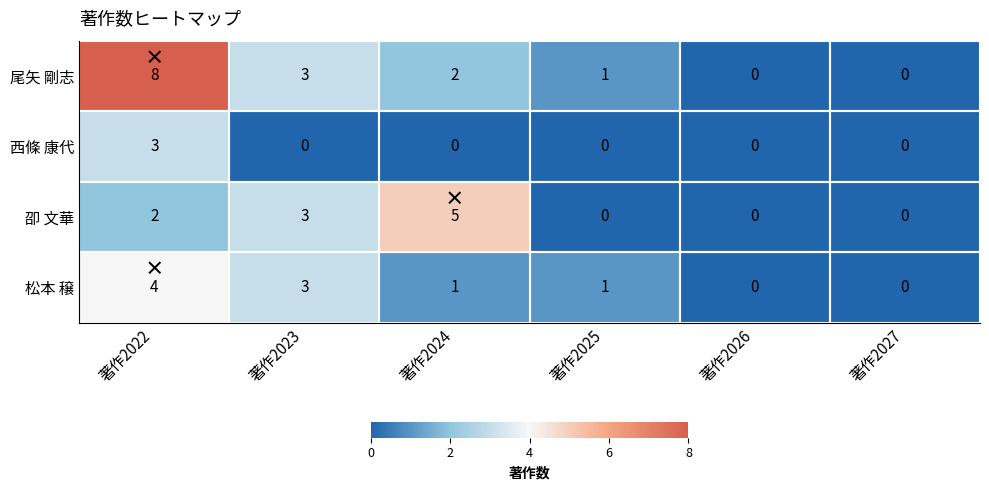

Which series changed the most between 著作2024 and 著作2026?

卲 文華